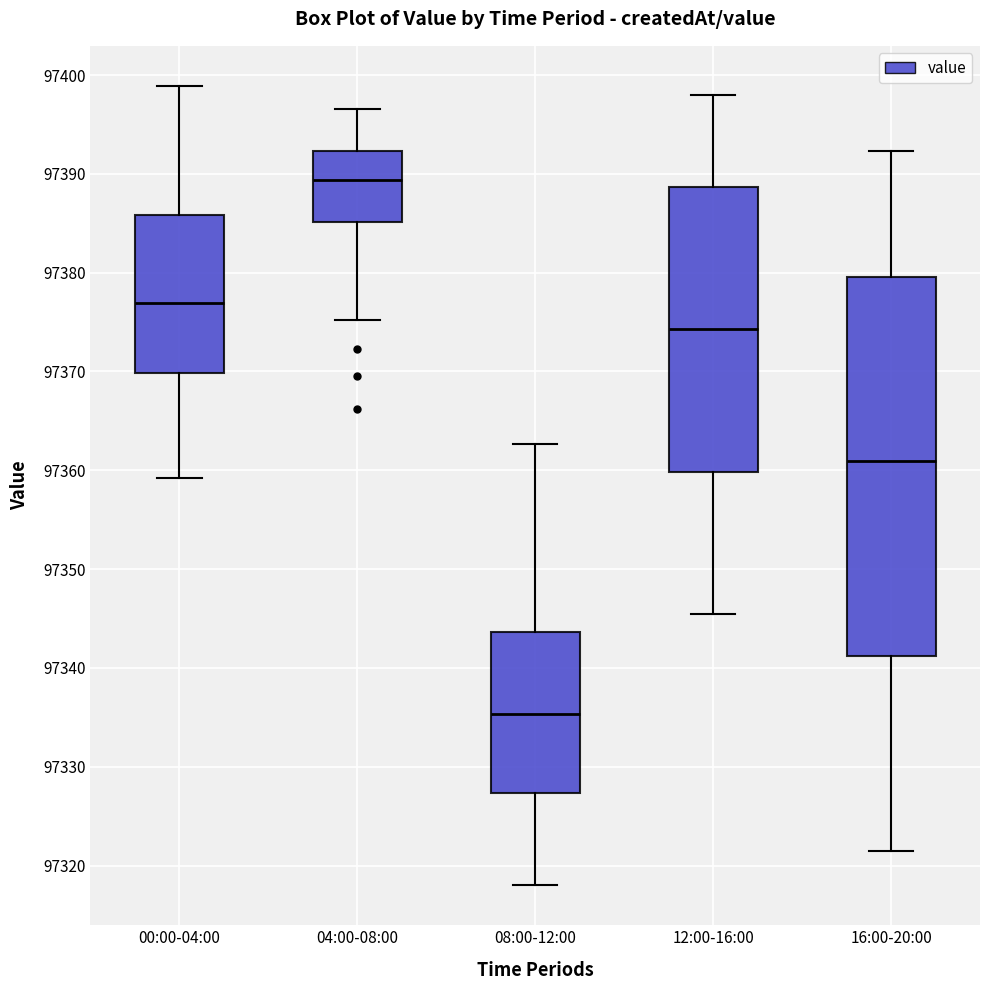

Which box has the lowest median line?

08:00-12:00